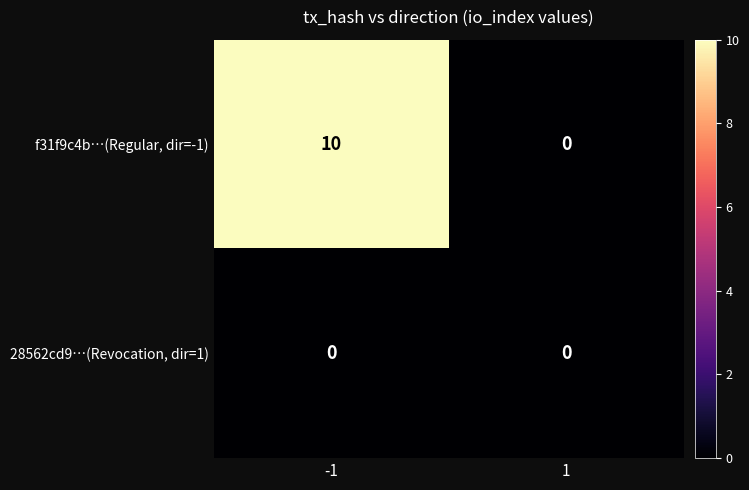

List the series in order of their peak value, lowest first.

28562cd9…(Revocation, dir=1), f31f9c4b…(Regular, dir=-1)